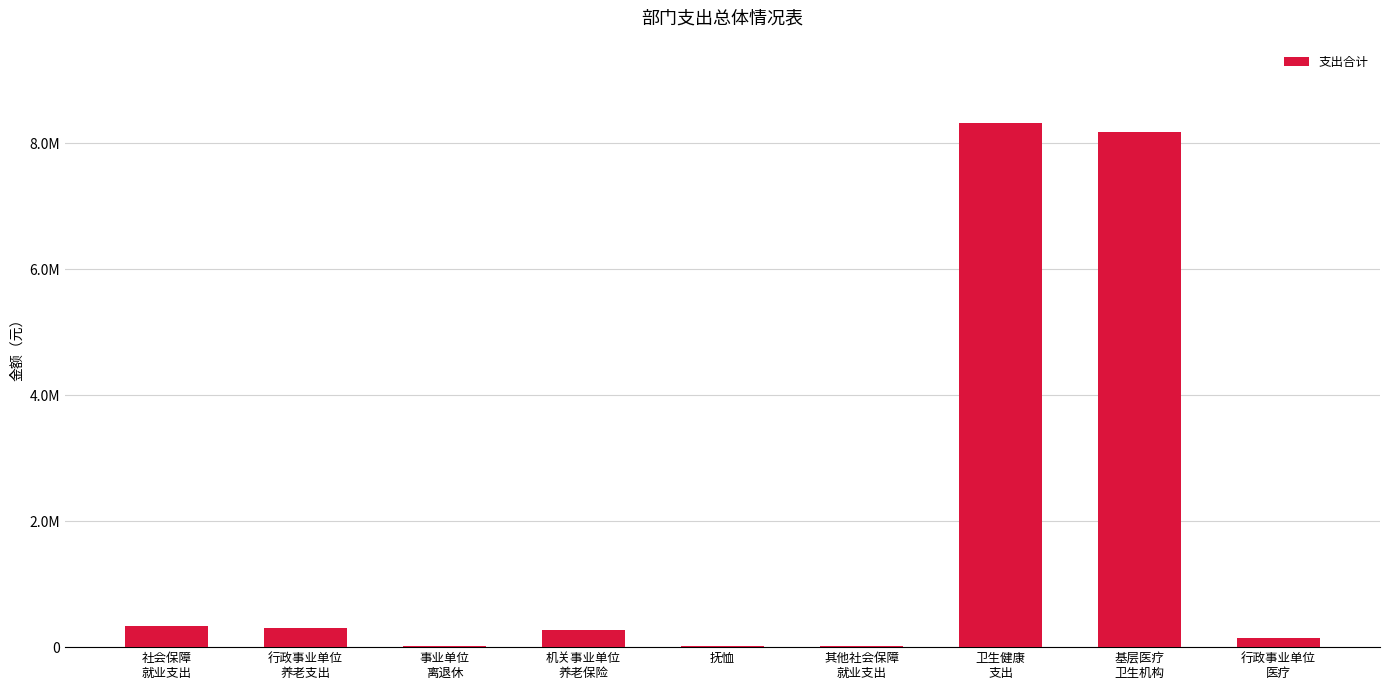

Reading right to left, list all the values displayed in this chart.

行政事业单位
医疗=140326.5	基层医疗
卫生机构=8173427.3	卫生健康
支出=8313753.8	其他社会保障
就业支出=15052.5	抚恤=21240.0	机关事业单位
养老保险=277617.7	事业单位
离退休=19750.0	行政事业单位
养老支出=297367.7	社会保障
就业支出=333660.2